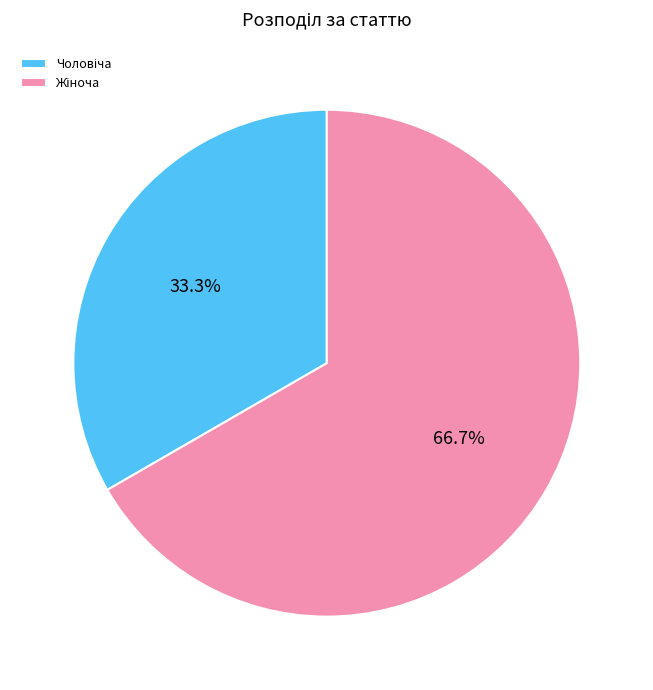

Is there any slice that represents more than half of the pie?

Yes